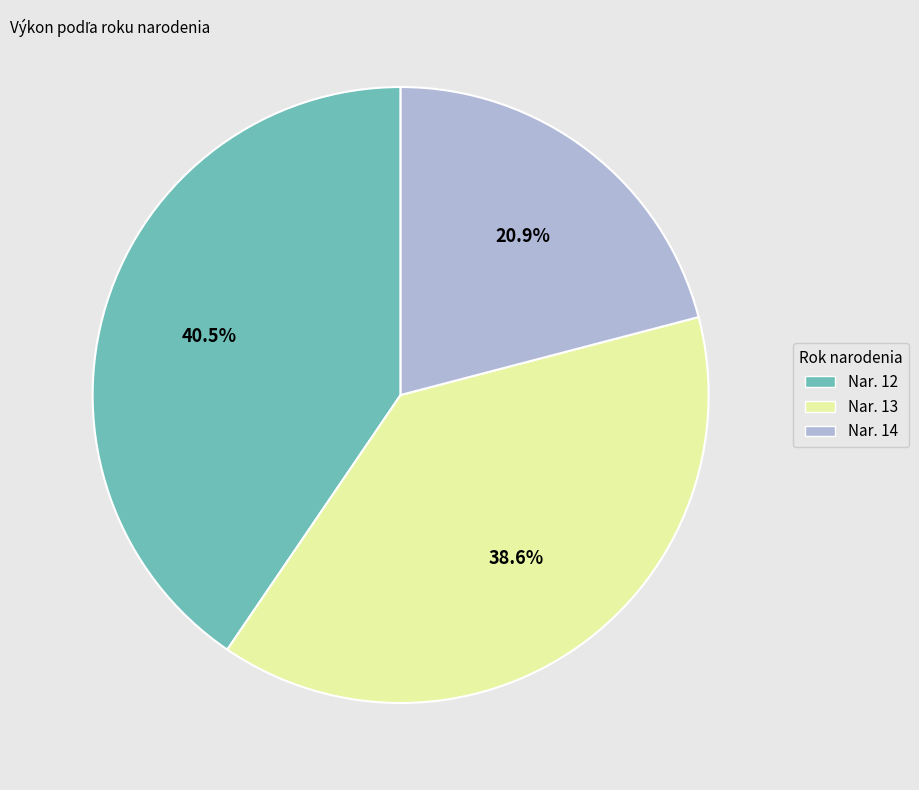

Which category has the smallest portion of the pie?

Nar. 14